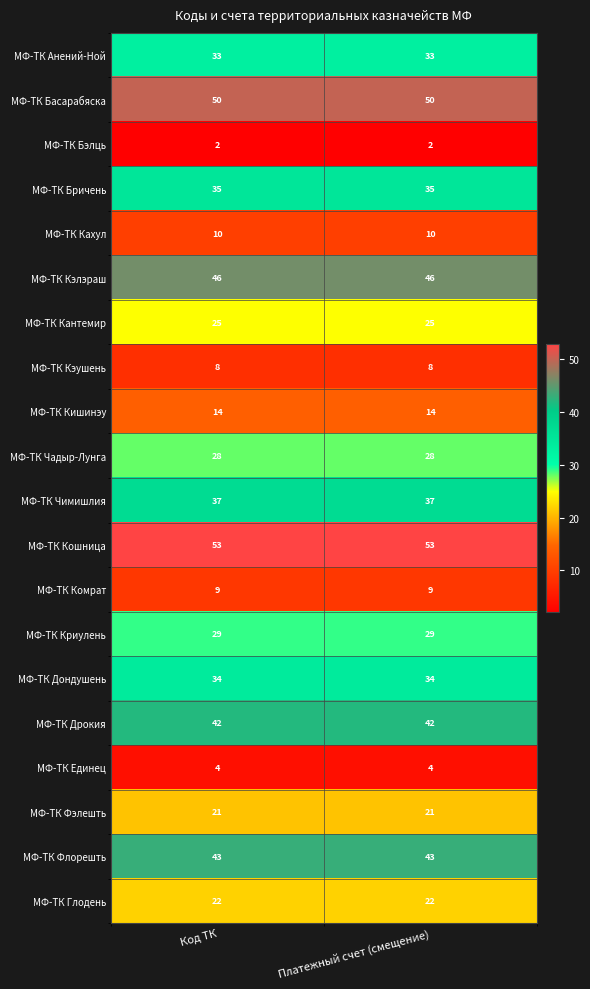

Rank the series at Код ТК from highest to lowest value.

МФ-ТК Кошница, МФ-ТК Басарабяска, МФ-ТК Кэлэраш, МФ-ТК Флорешть, МФ-ТК Дрокия, МФ-ТК Чимишлия, МФ-ТК Бричень, МФ-ТК Дондушень, МФ-ТК Анений-Ной, МФ-ТК Криулень, МФ-ТК Чадыр-Лунга, МФ-ТК Кантемир, МФ-ТК Глодень, МФ-ТК Фэлешть, МФ-ТК Кишинэу, МФ-ТК Кахул, МФ-ТК Комрат, МФ-ТК Кэушень, МФ-ТК Единец, МФ-ТК Бэлць